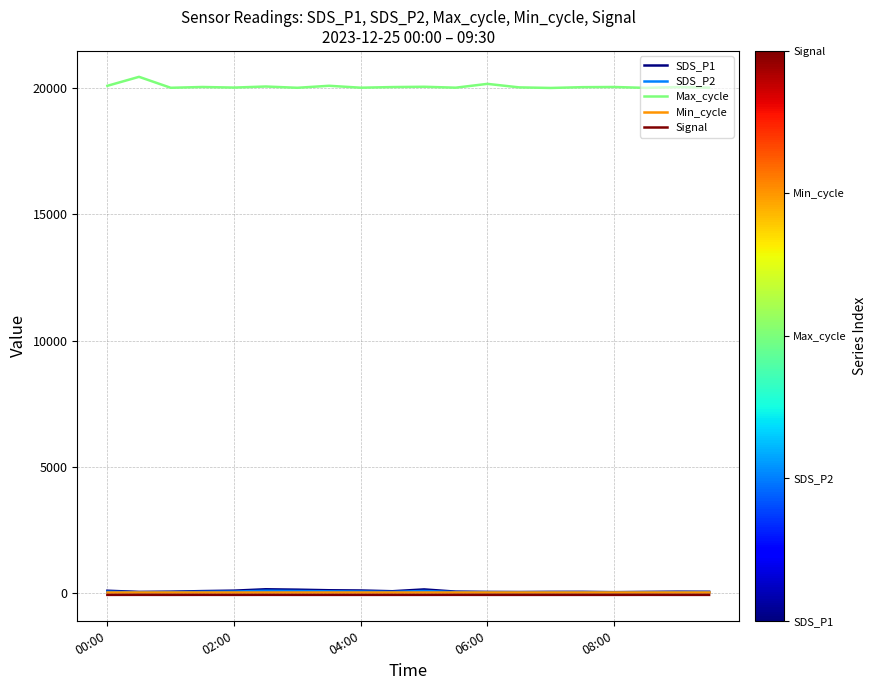

Which series has the largest total across all categories?

Max_cycle